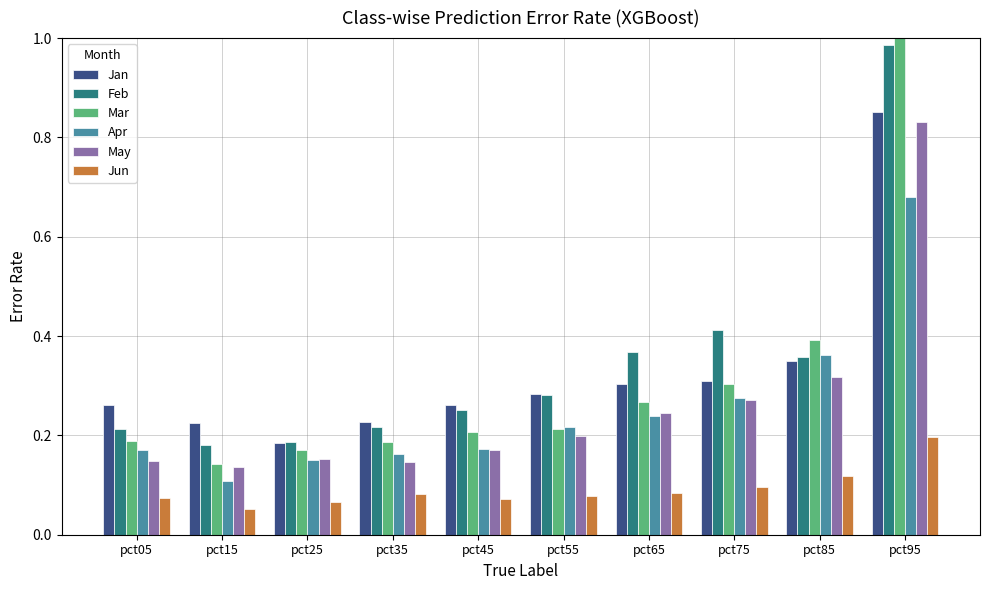

What is the total value across all series at pct55?

1.3